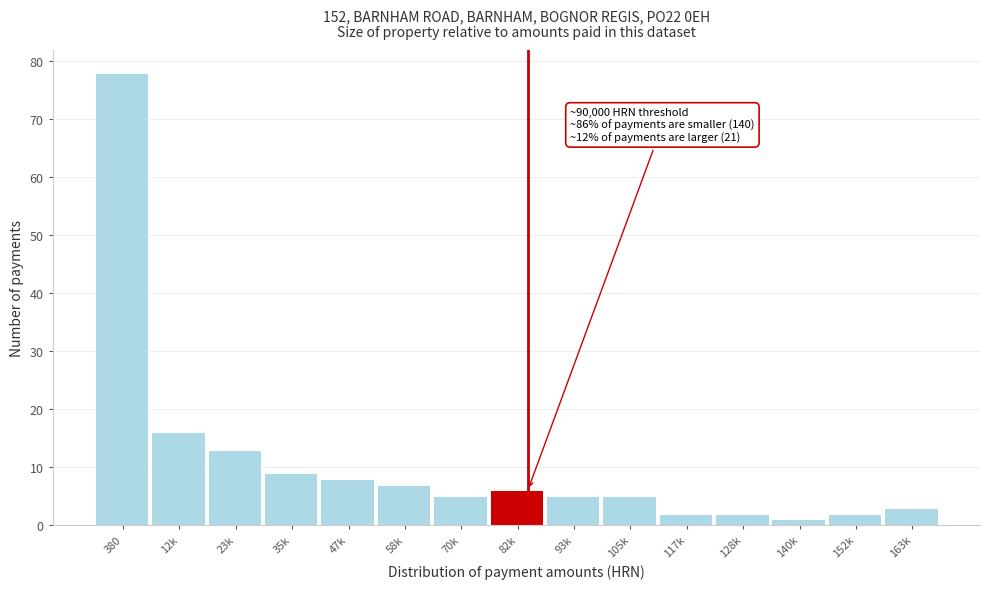

Reading right to left, list all the values displayed in this chart.

3	2	1	2	2	5	5	6	5	7	8	9	13	16	78